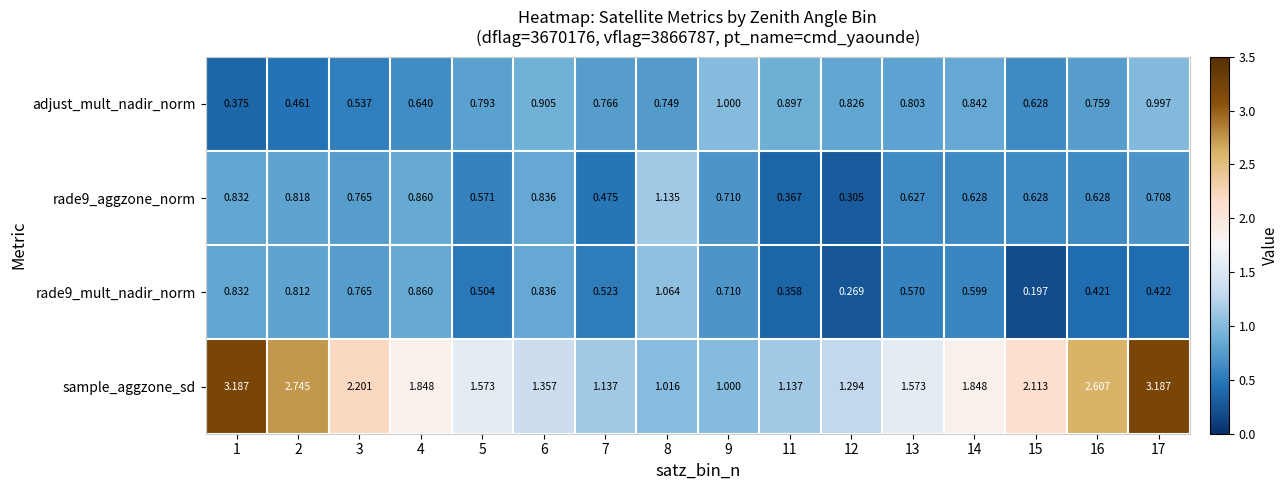

Which series has the largest range (max minus min)?

sample_aggzone_sd